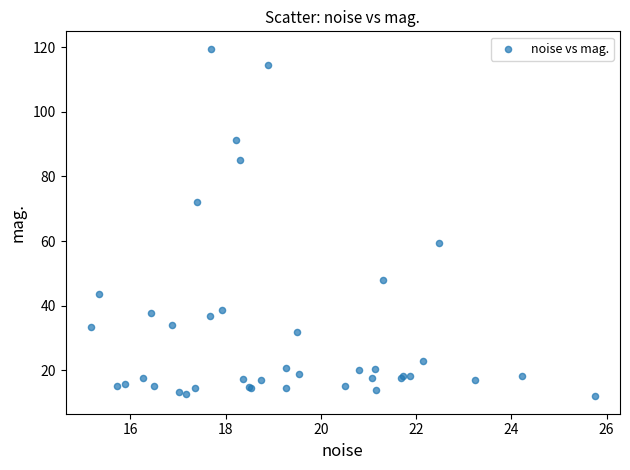

What Y value in the scatter plot is closest to 65?

59.5